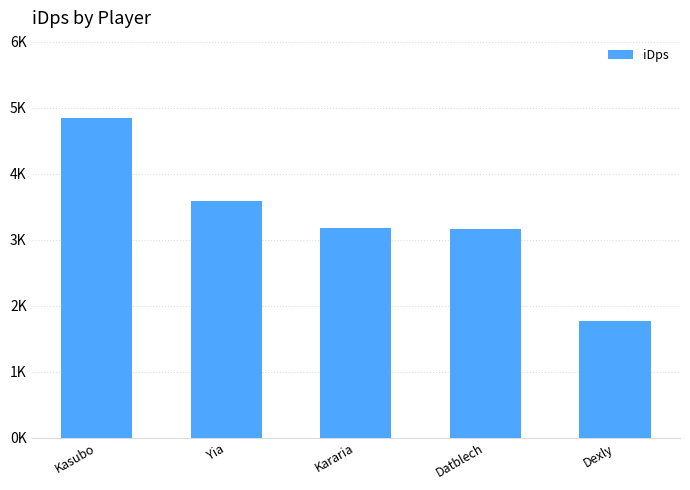

Which category has the highest value across all series?

Kasubo